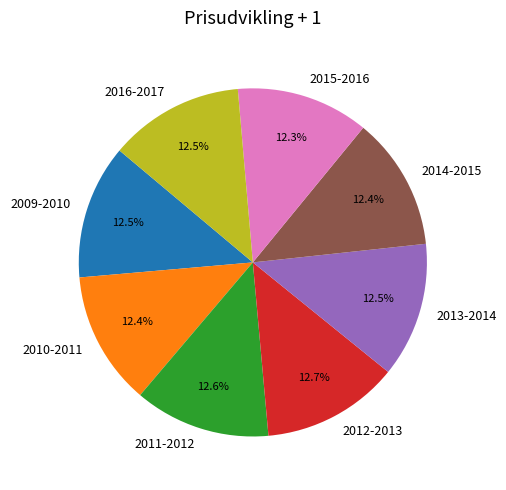

To the nearest percent, what portion does 2015-2016 represent?

12%